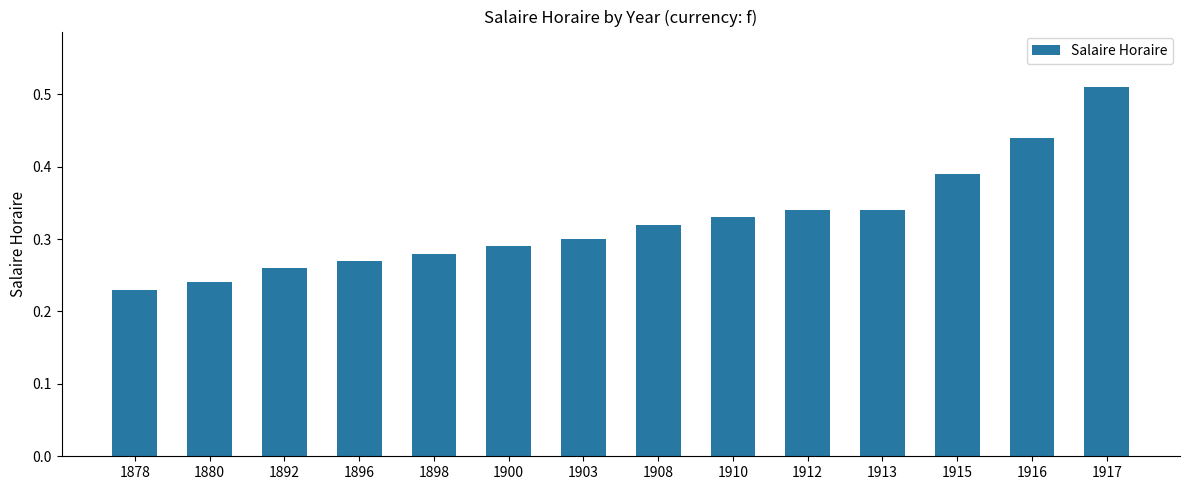

What is the sum of all values?

4.5